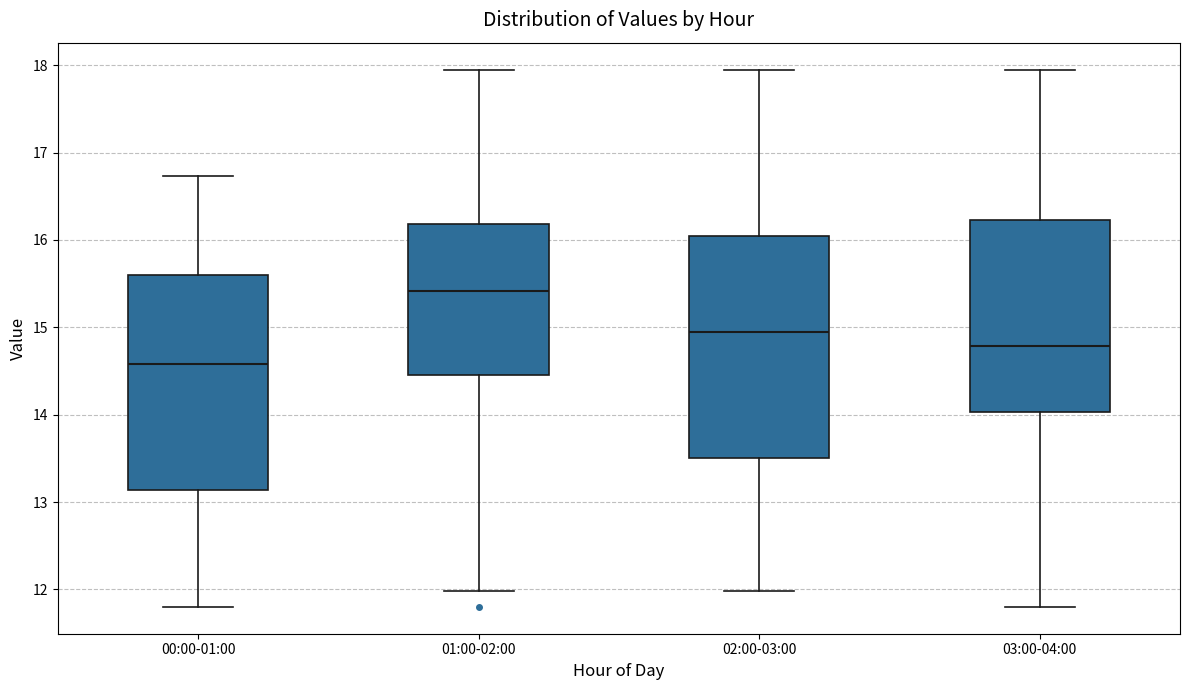

Where does the median line of the box for 03:00-04:00 sit on the y-axis? The values are not printed on the chart, so give them approximately, as read against the axis.

14.8